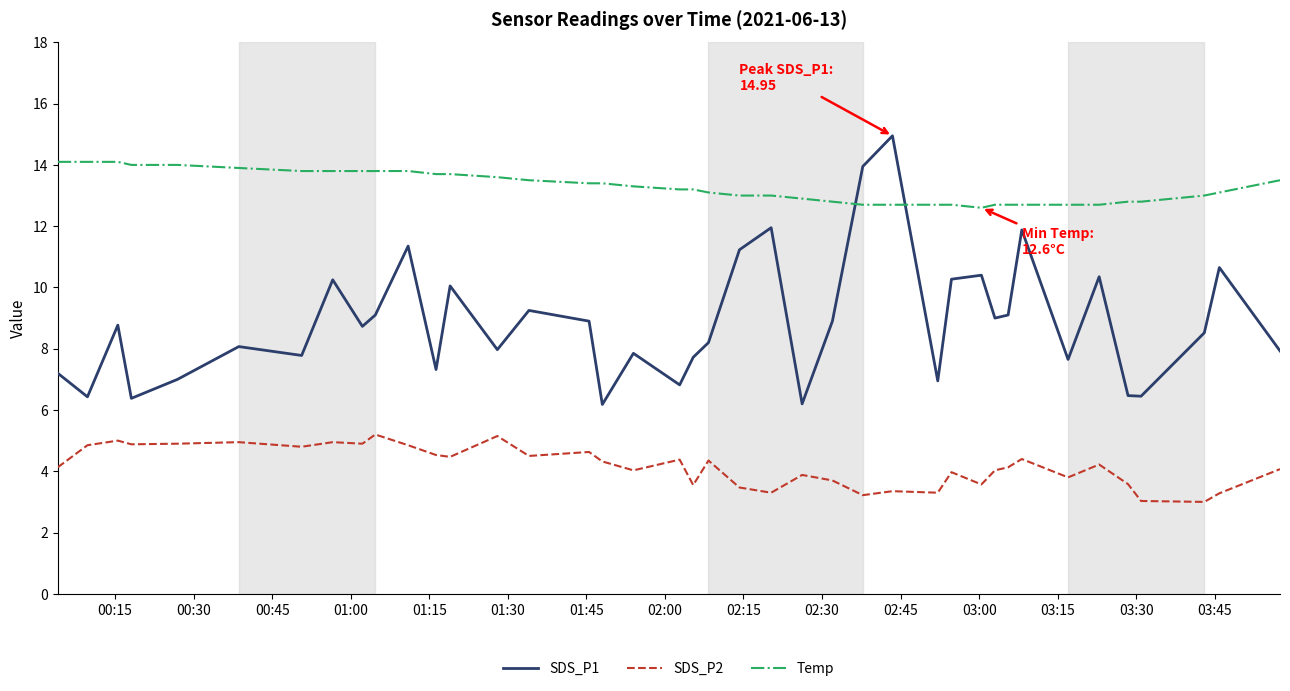

True or false: SDS_P2 and Temp cross at least once.

False